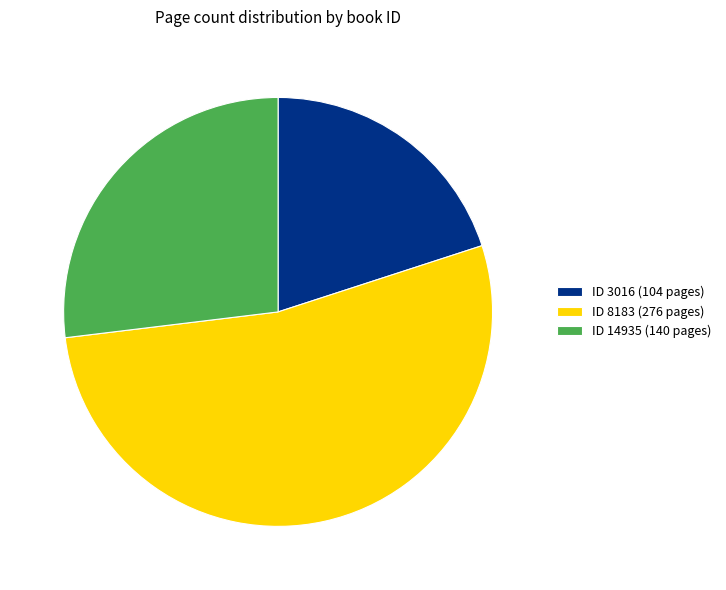

Is it true that ID 8183 (276 pages) is 64% of the pie?

False